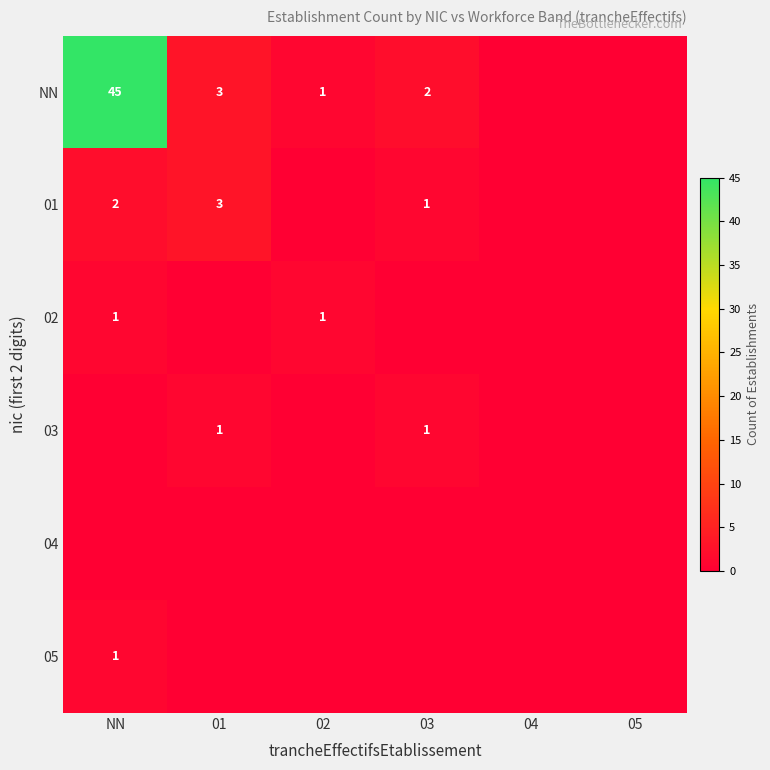

What is the spread (max minus min) of values at 02?

1